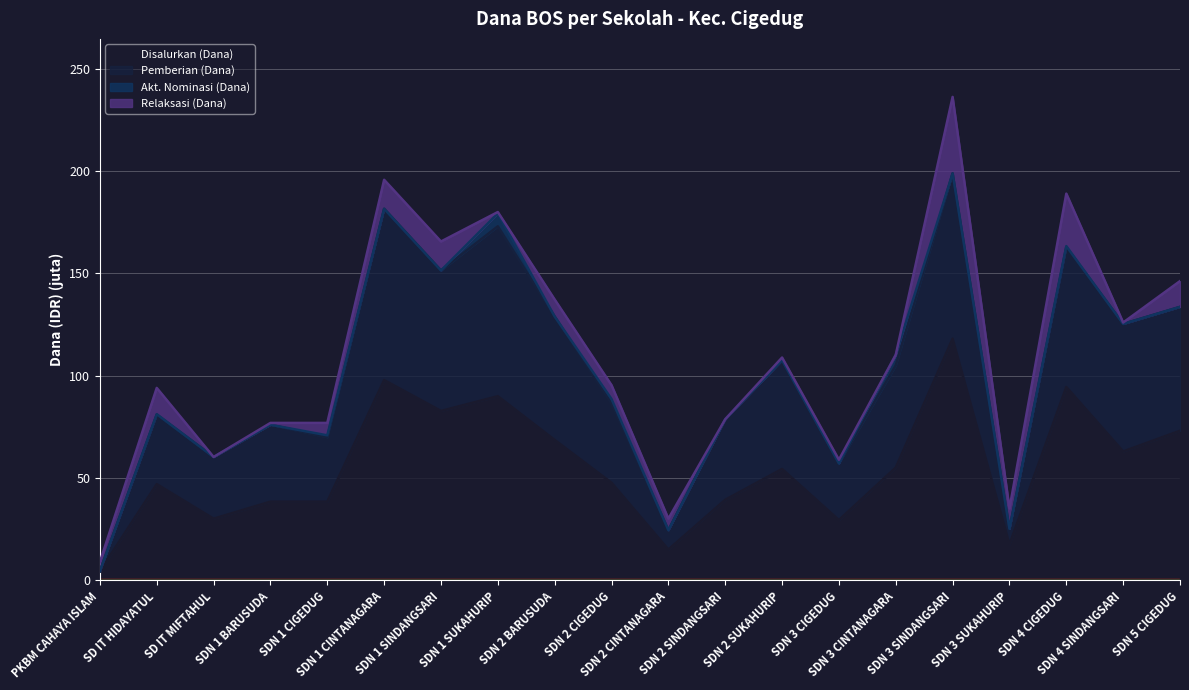

What is the sum of the Disalurkan (Dana) values at SDN 4 CIGEDUG and SDN 3 CINTANAGARA?

149.6